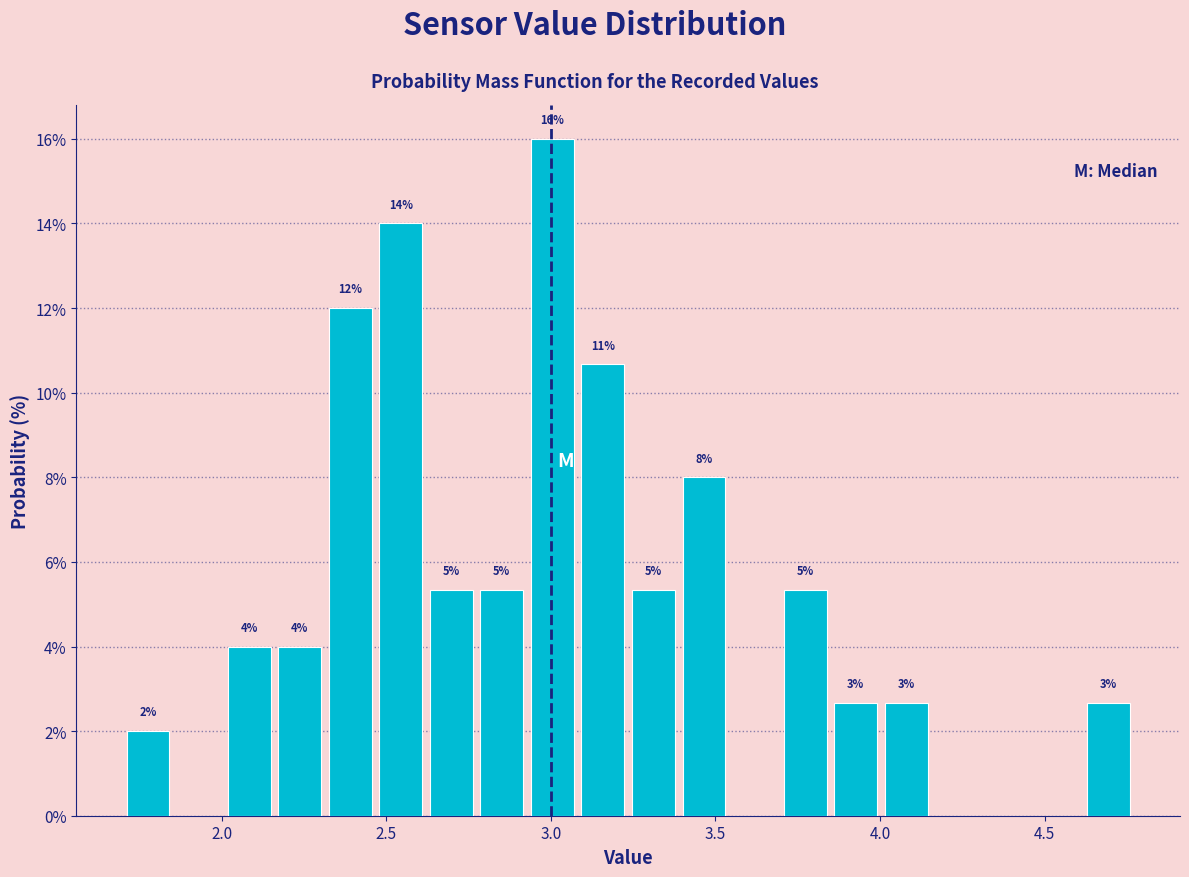

Around what value on the x-axis is the tallest bar? Give the approximate position of its centre, as read against the axis.

3.00